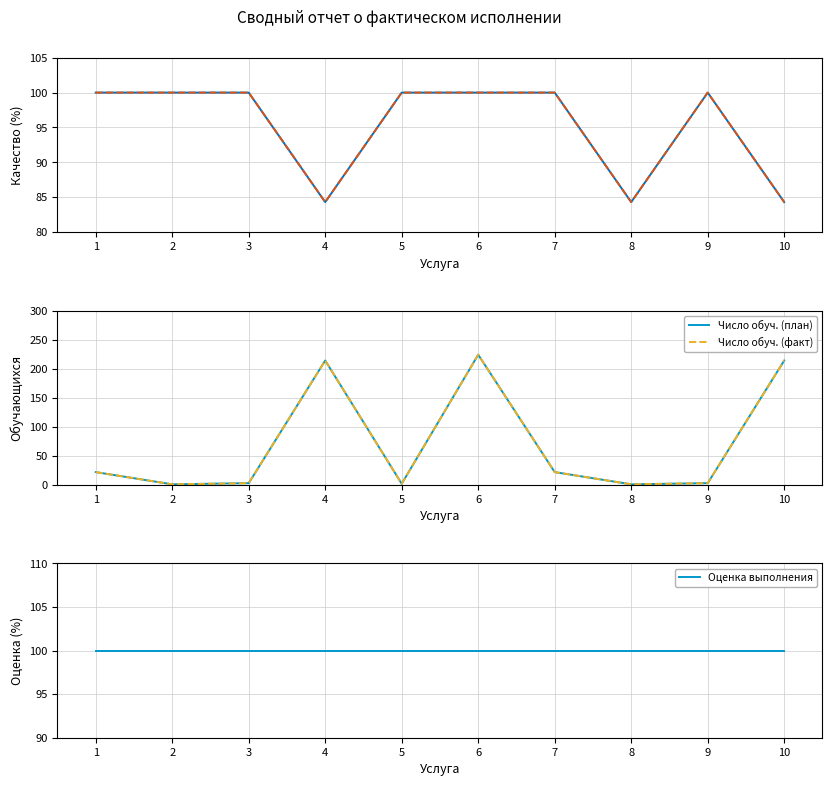

What are all the series names shown in the legend?

Утверждённое значение, Фактическое значение, Число обуч. (план), Число обуч. (факт), Оценка выполнения